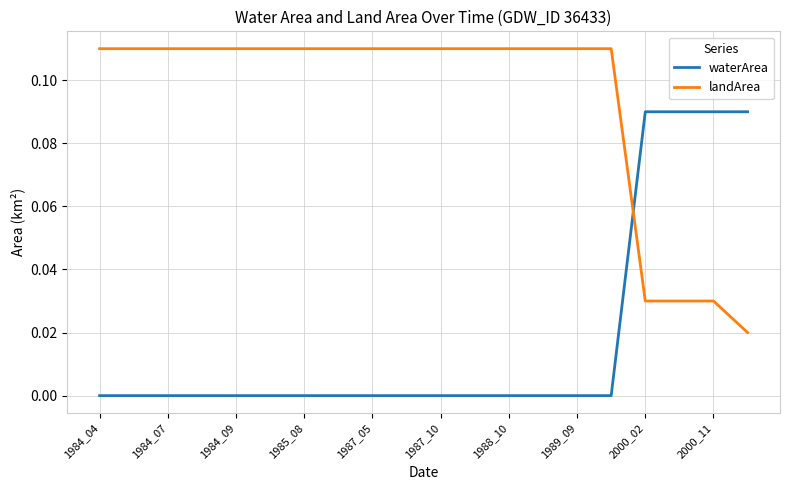

Which series has the largest total across all categories?

landArea